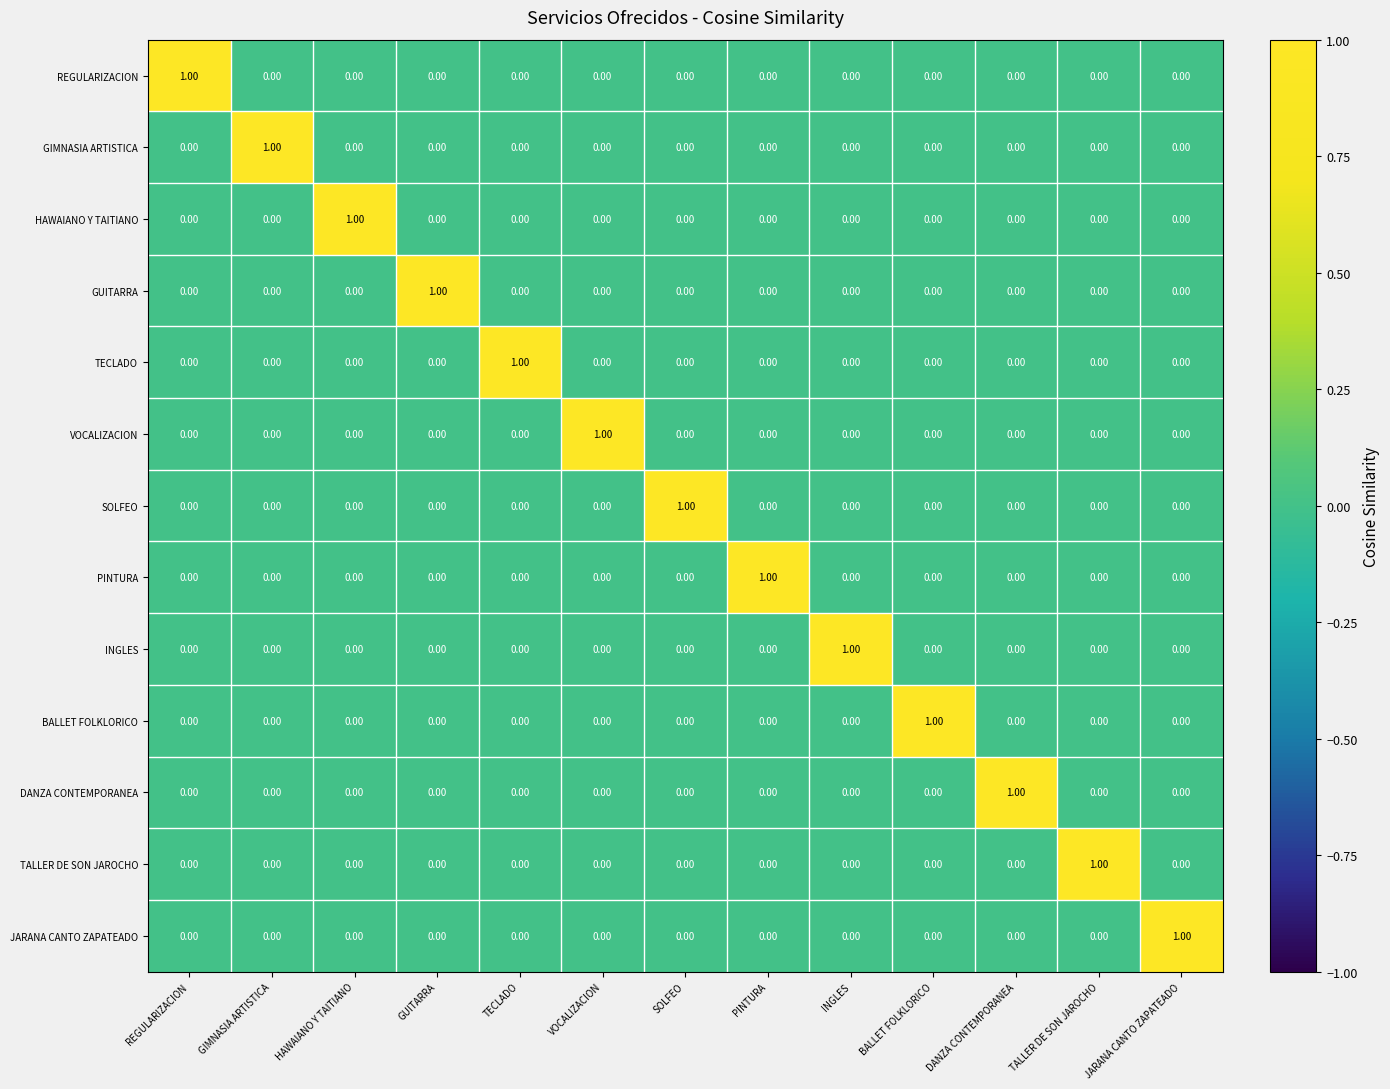

At which label does REGULARIZACION reach its peak?

REGULARIZACION